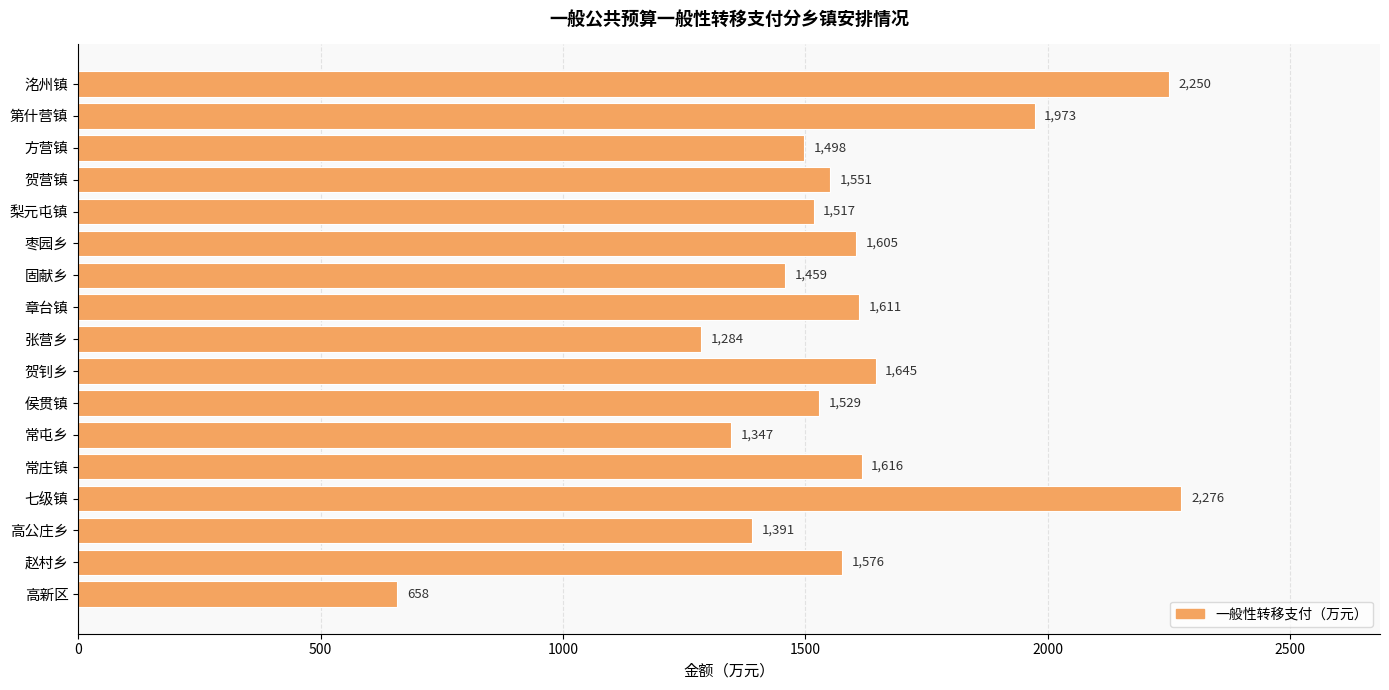

List the labels in order of value, largest first.

七级镇, 洺州镇, 第什营镇, 贺钊乡, 常庄镇, 章台镇, 枣园乡, 赵村乡, 贺营镇, 侯贯镇, 梨元屯镇, 方营镇, 固献乡, 高公庄乡, 常屯乡, 张营乡, 高新区